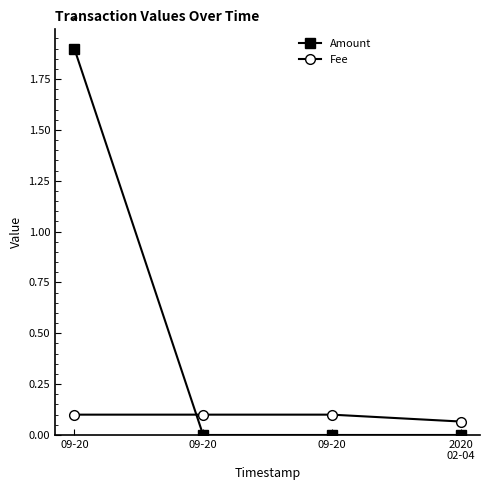

List the series in order of their overall mean, highest first.

Amount, Fee